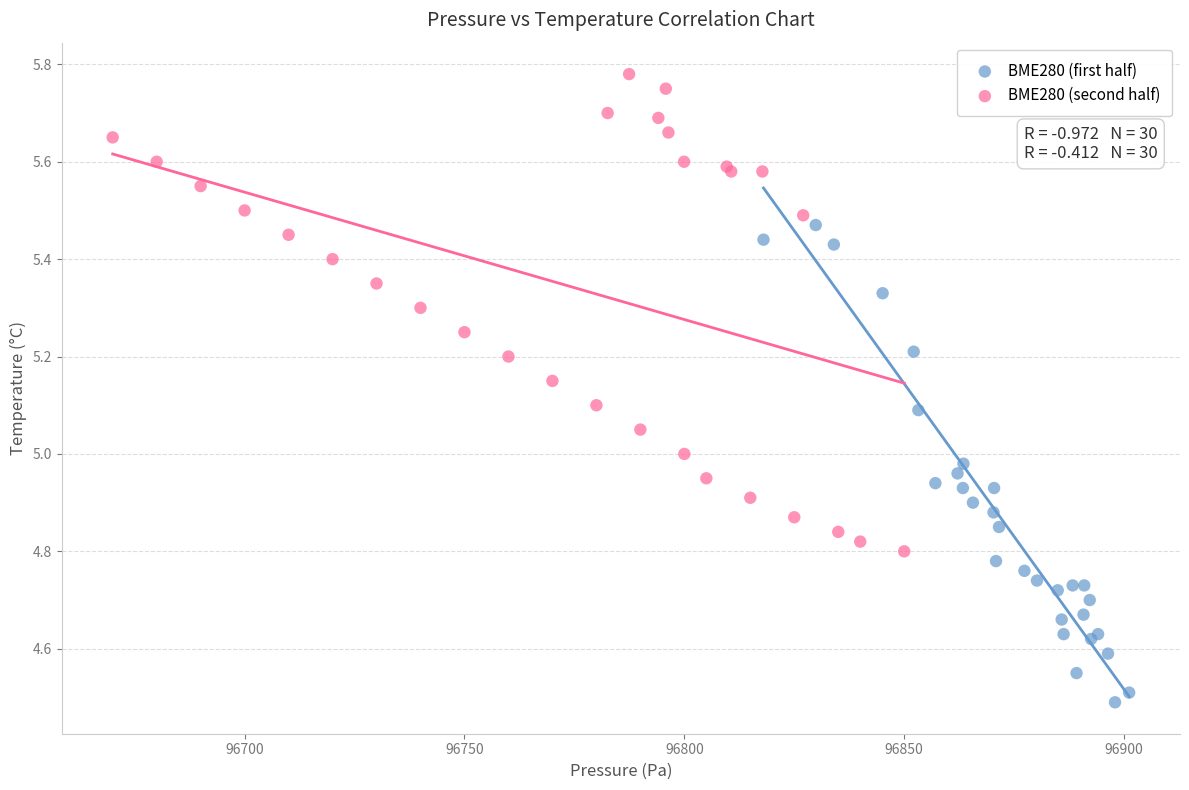

Which series reaches the maximum Y coordinate?

BME280 (second half)